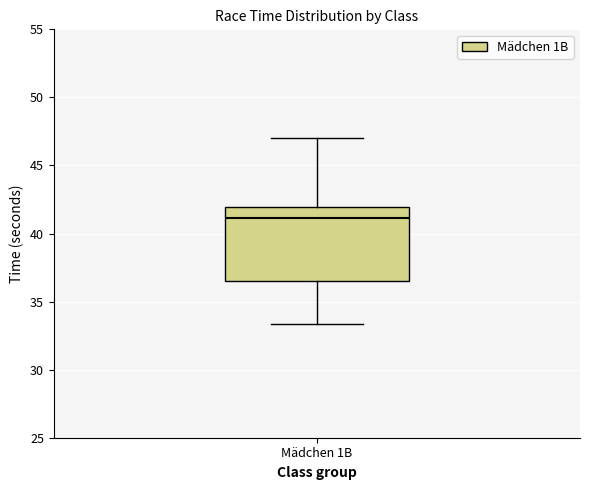

Where is the upper edge of the box for Mädchen 1B on the y-axis? The values are not printed on the chart, so give them approximately, as read against the axis.

42.0